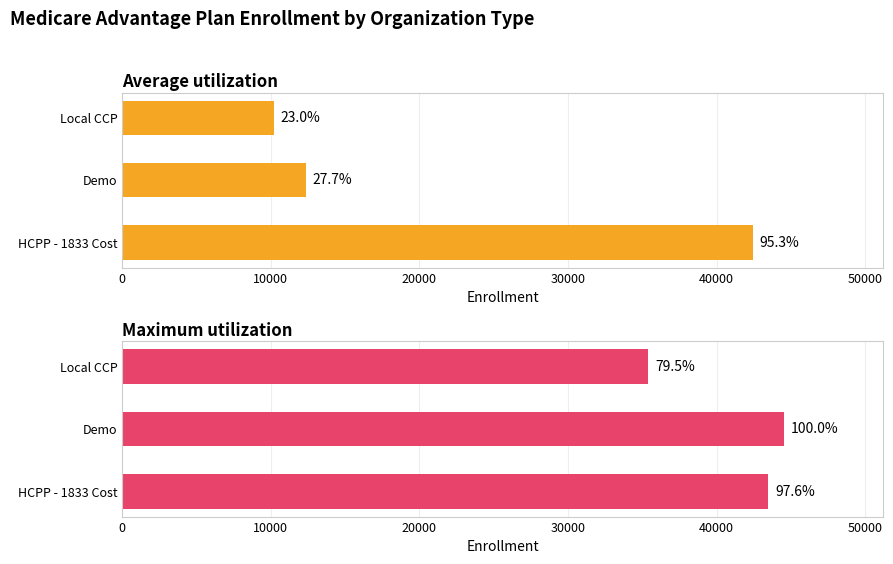

What are all the series names shown in the legend?

Average utilization, Maximum utilization